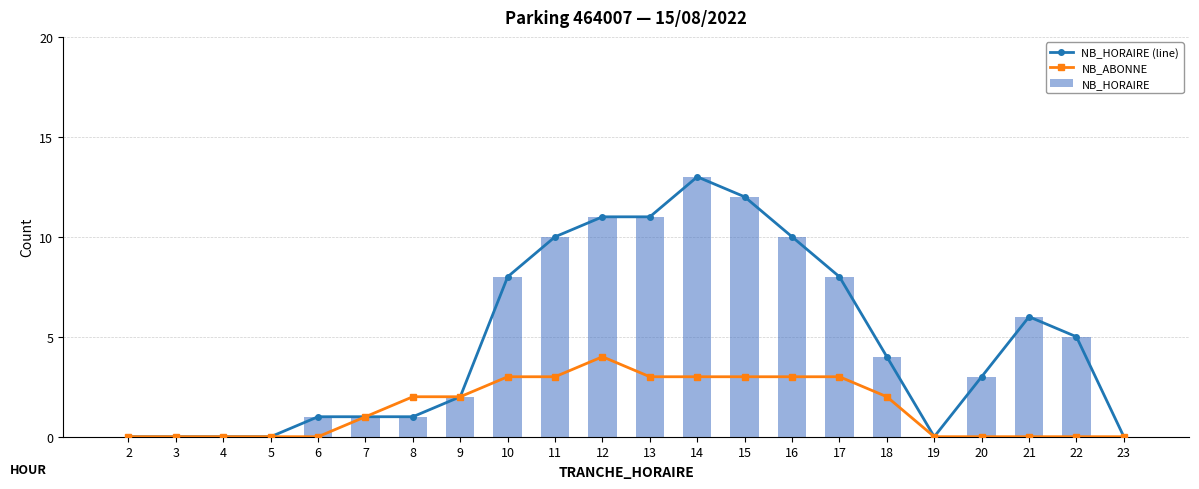

True or false: NB_HORAIRE (line) has a value of 4 at 18.

True